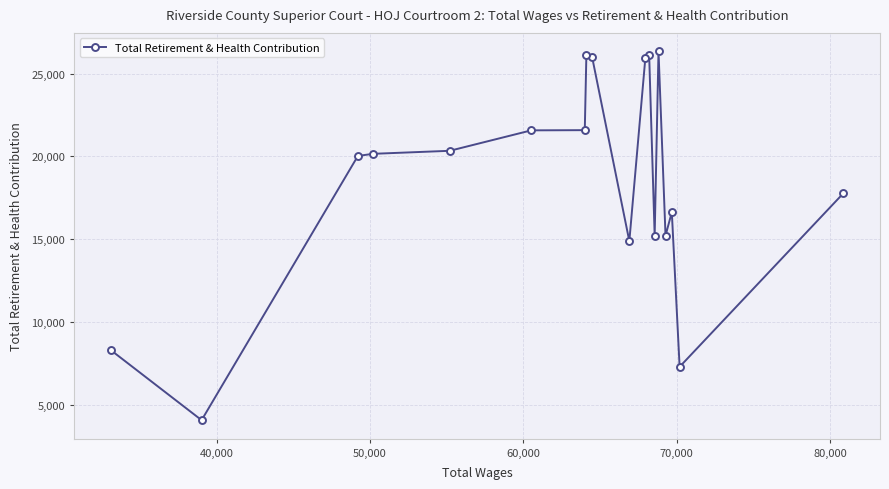

What is the value of the 3rd point from the left?

20030